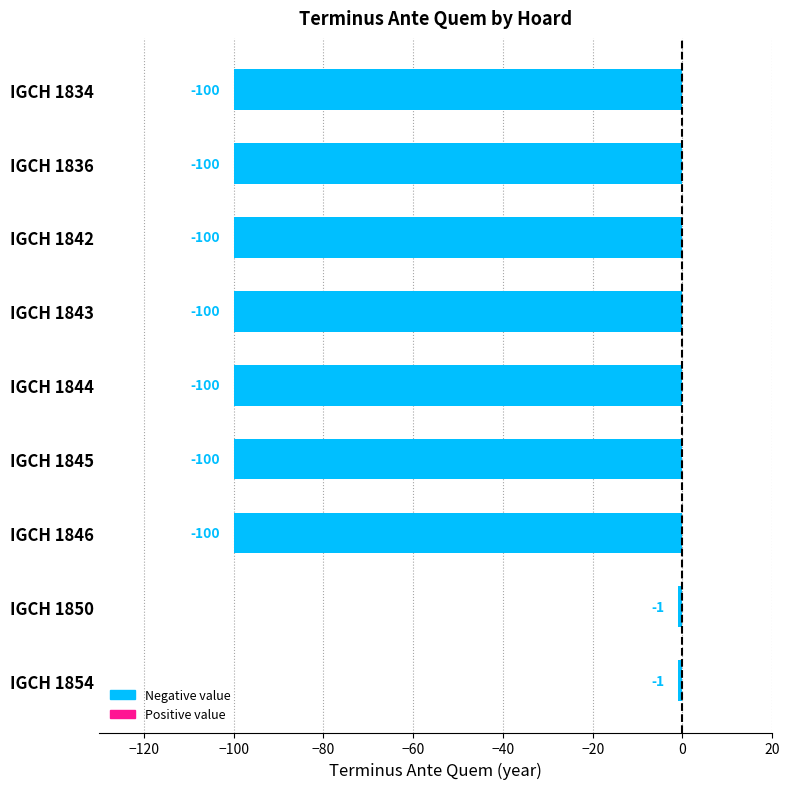

Which has a higher value, IGCH 1850 or IGCH 1846?

IGCH 1850